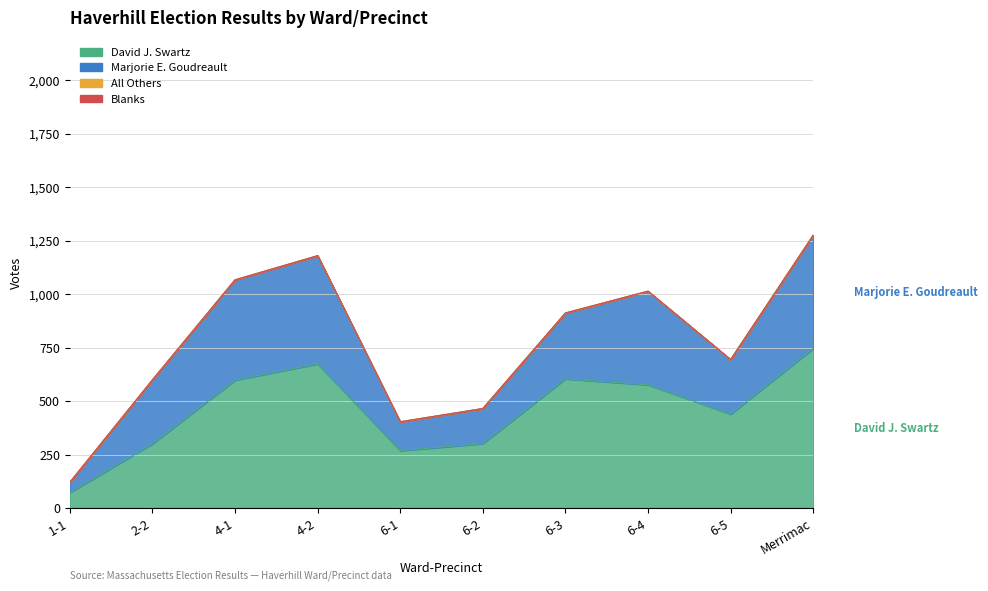

How many lines are shown in the chart?

4